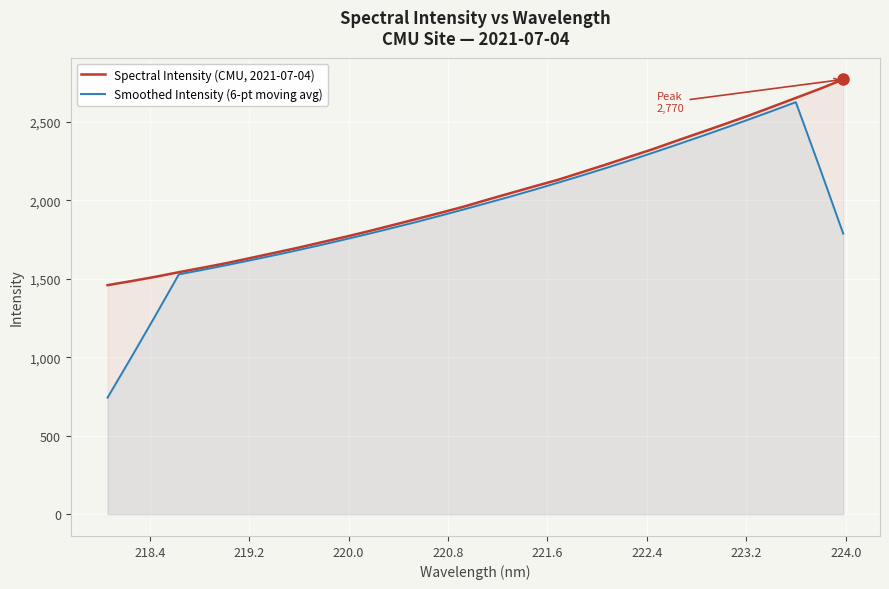

List the series in order of their overall mean, lowest first.

Smoothed Intensity (6-pt moving avg), Spectral Intensity (CMU, 2021-07-04)